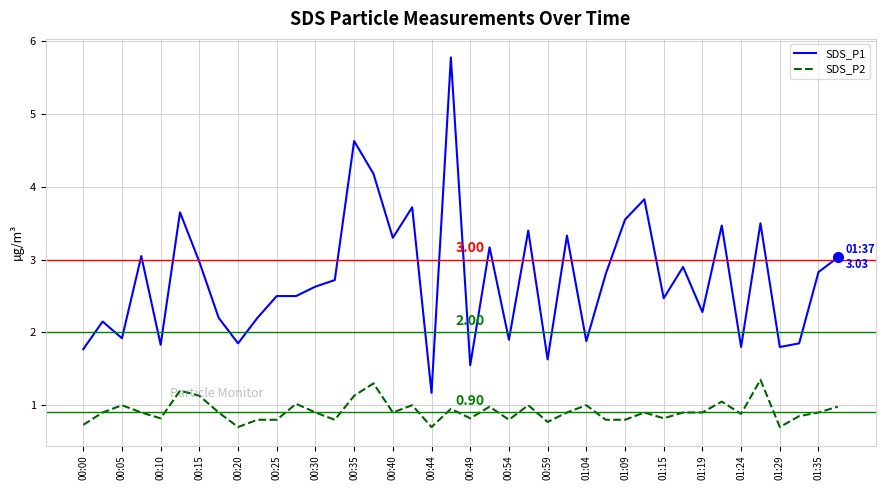

At how many categories does at least one series exceed 5?

1